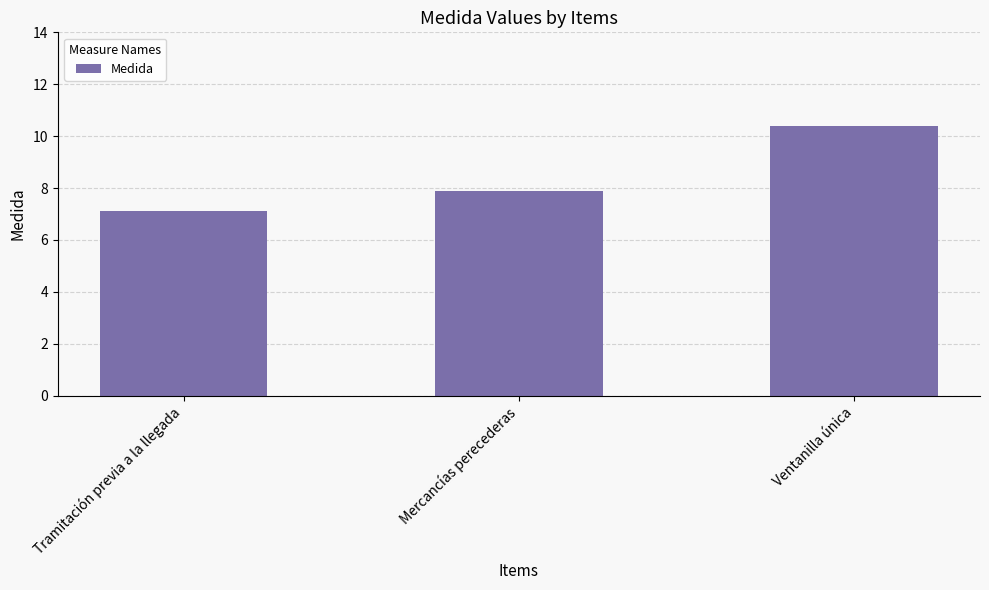

How many categories are shown in the chart?

3